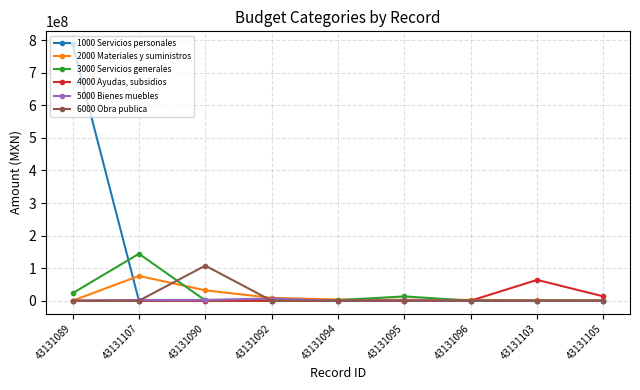

Which series has the widest spread of values?

1000 Servicios personales